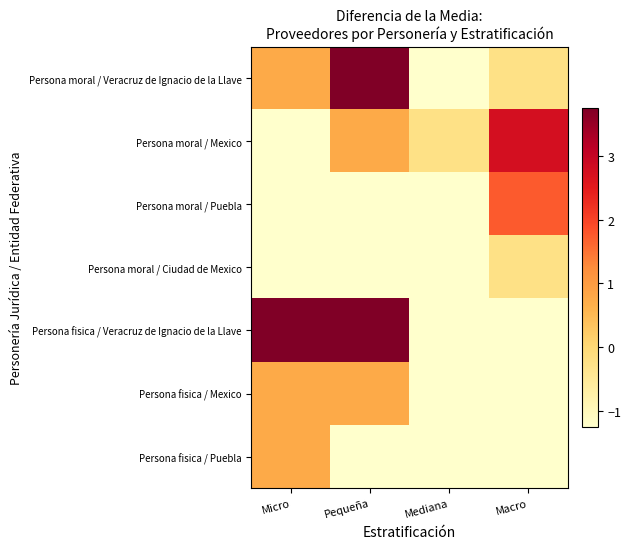

At which category is the sum across all series the highest?

Pequeña